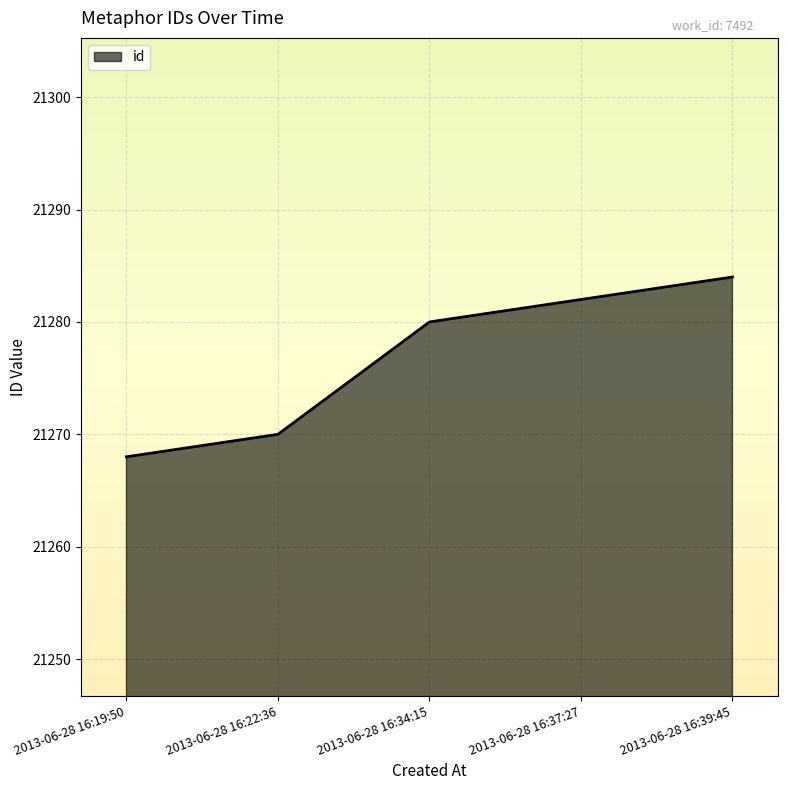

How many distinct data groups are displayed?

1